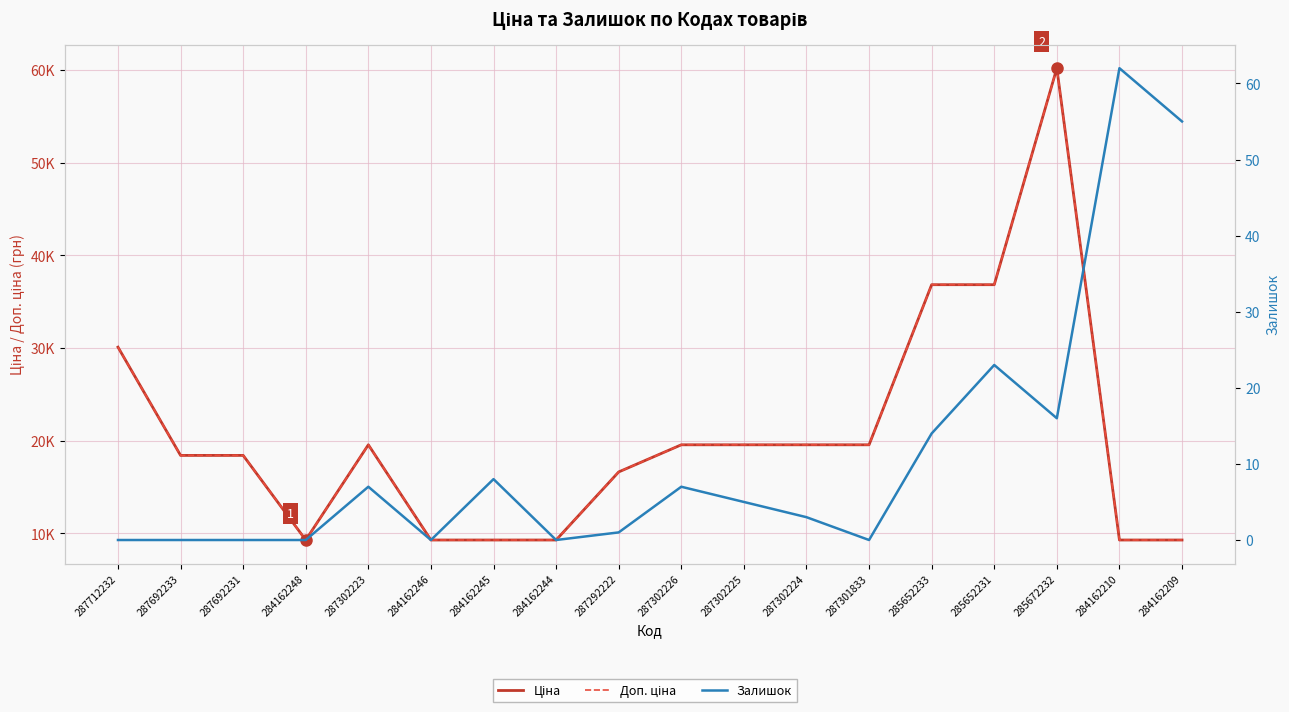

Reading right to left, list all the values displayed in this chart.

Ціна: 9290.5	9290.5	60205.6	36841.8	36841.8	19564.9	19564.9	19564.9	19564.9	16636.8	9290.5	9290.5	9290.5	19564.9	9290.5	18420.9	18420.9	30102.8
Доп. ціна: 9290.5	9290.5	60205.6	36841.8	36841.8	19564.9	19564.9	19564.9	19564.9	16636.8	9290.5	9290.5	9290.5	19564.9	9290.5	18420.9	18420.9	30102.8
Залишок: 55.0	62.0	16.0	23.0	14.0	0.0	3.0	5.0	7.0	1.0	0.0	8.0	0.0	7.0	0.0	0.0	0.0	0.0